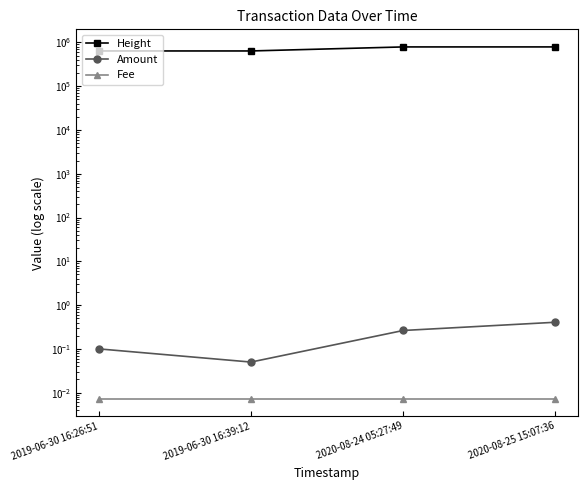

Reading left to right, what are all the values shown in this chart?

Height: 2019-06-30 16:26:51=637510.0	2019-06-30 16:39:12=637512.0	2020-08-24 05:27:49=787989.0	2020-08-25 15:07:36=788492.0
Amount: 2019-06-30 16:26:51=0.1	2019-06-30 16:39:12=0.1	2020-08-24 05:27:49=0.3	2020-08-25 15:07:36=0.4
Fee: 2019-06-30 16:26:51=0.0	2019-06-30 16:39:12=0.0	2020-08-24 05:27:49=0.0	2020-08-25 15:07:36=0.0